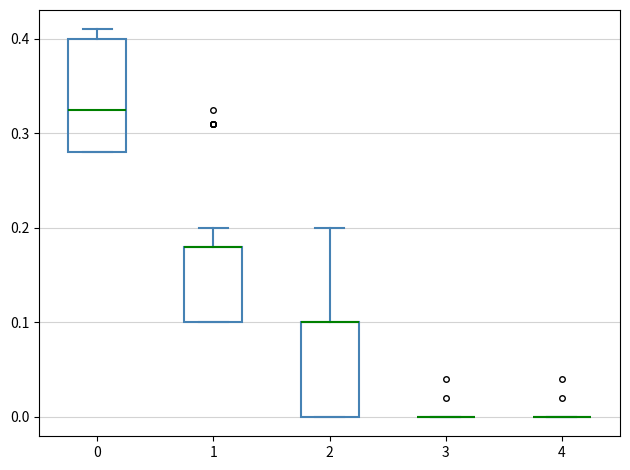

Comparing the boxes themselves (not the whiskers), which one is the tallest?

0